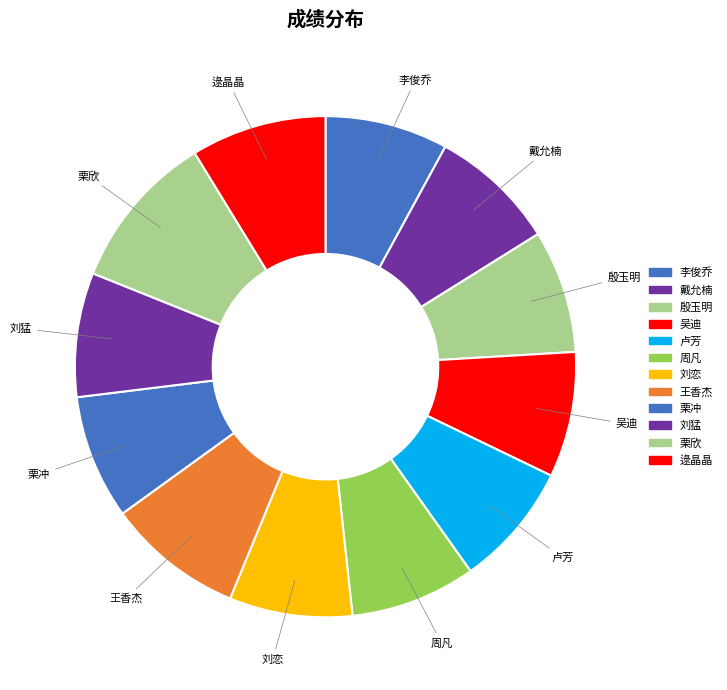

Count the number of slices in the pie.

12